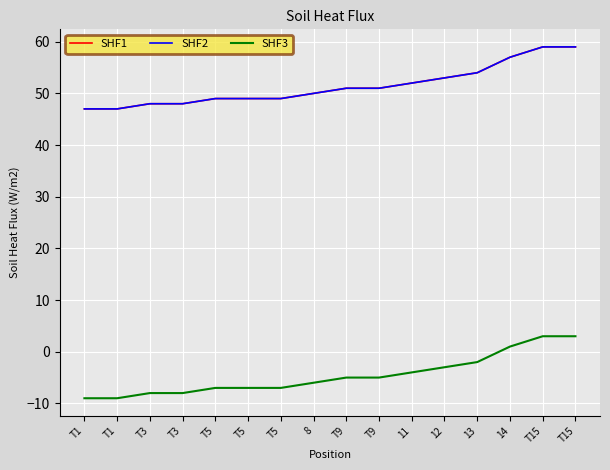

Is this an area chart (filled region under the line)?

No